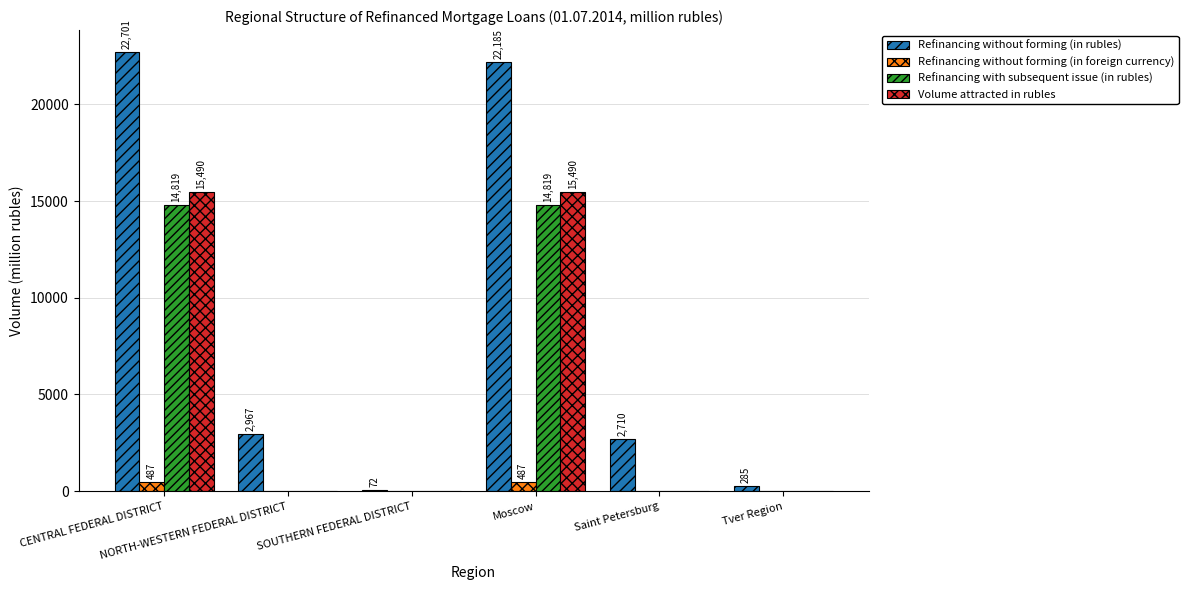

What is the sum of all Refinancing without forming (in rubles) values?

50920